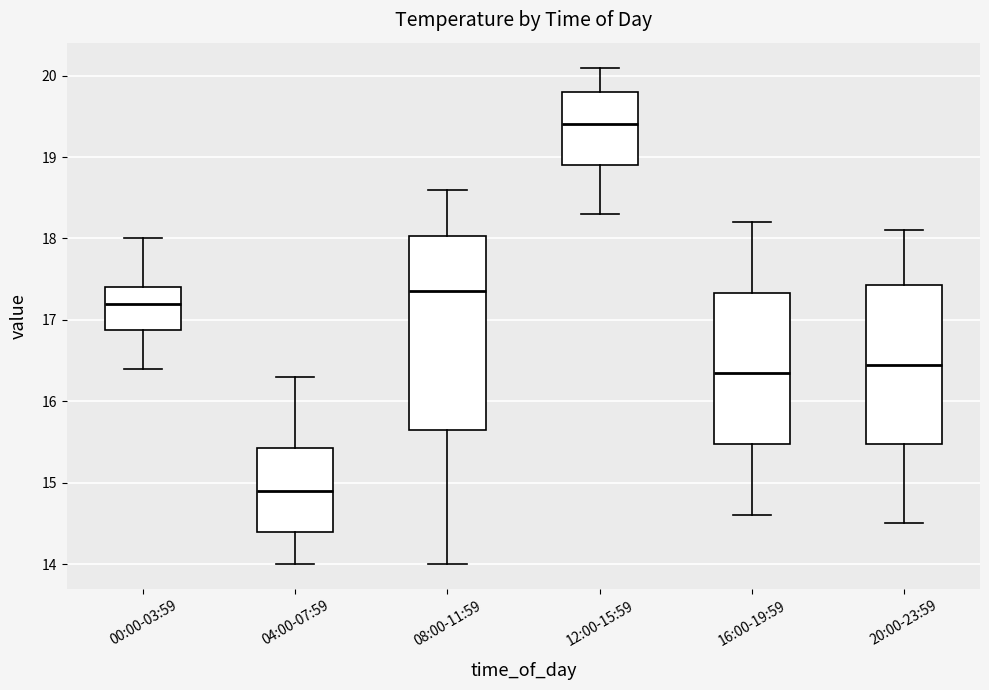

Reading left to right, read every box against the y-axis: the position of its median line, the range the box covers, and the ends of its whiskers. The values are not printed on the chart, so give them approximately, as read against the axis.

00:00-03:59: median 17.2, box 16.9 to 17.4, whiskers 16.4 to 18.0
04:00-07:59: median 14.9, box 14.4 to 15.4, whiskers 14.0 to 16.3
08:00-11:59: median 17.4, box 15.7 to 18.0, whiskers 14.0 to 18.6
12:00-15:59: median 19.4, box 18.9 to 19.8, whiskers 18.3 to 20.1
16:00-19:59: median 16.4, box 15.5 to 17.3, whiskers 14.6 to 18.2
20:00-23:59: median 16.5, box 15.5 to 17.4, whiskers 14.5 to 18.1